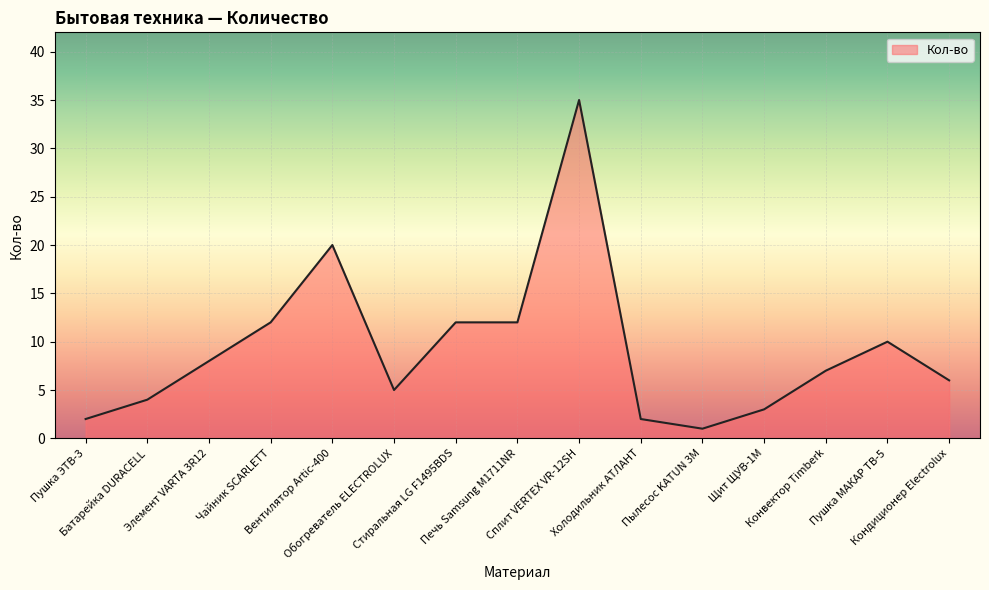

What is the maximum value shown in the chart?

35